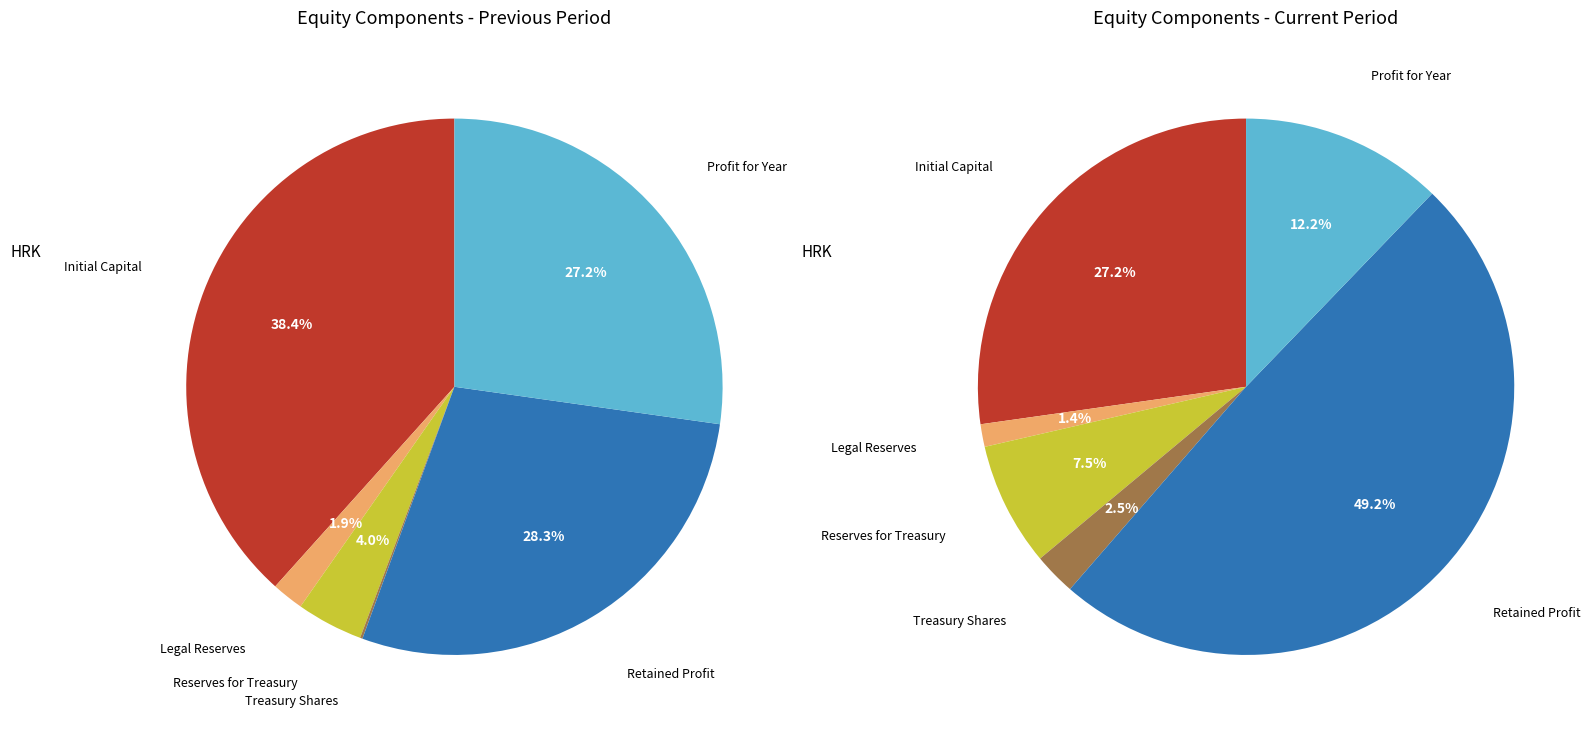

Do Profit for Year and Initial Capital together represent more than half of the pie?

No